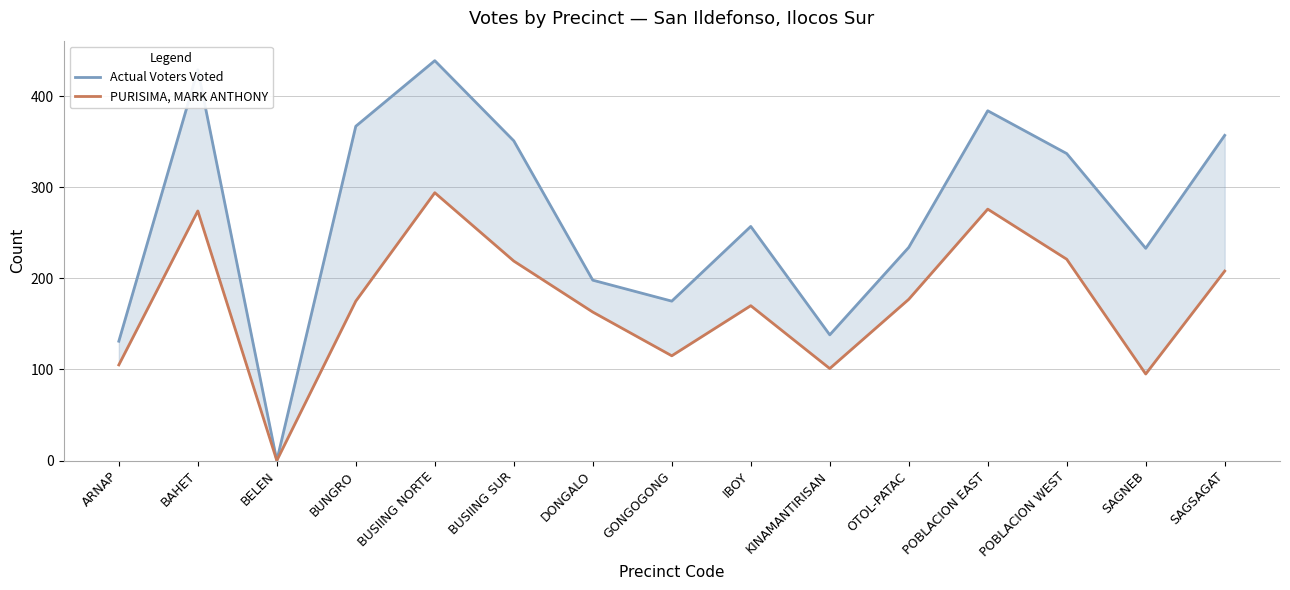

What is the total value across all series at POBLACION WEST?

558